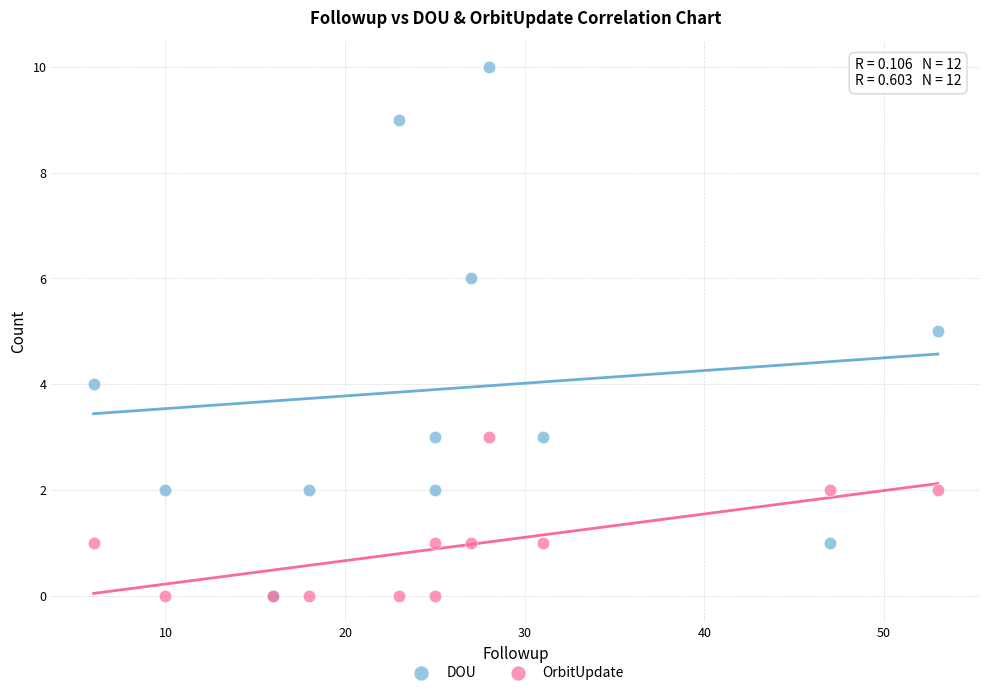

What are all the series names shown in the legend?

DOU, OrbitUpdate